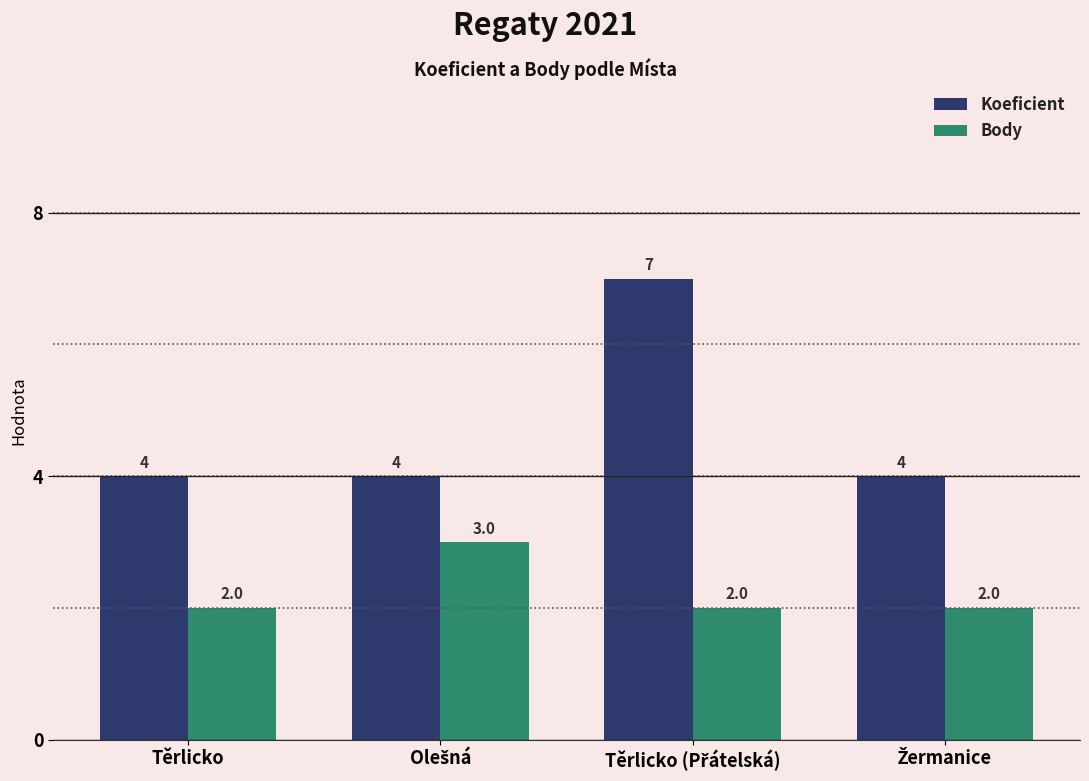

Which series has the widest spread of values?

Koeficient